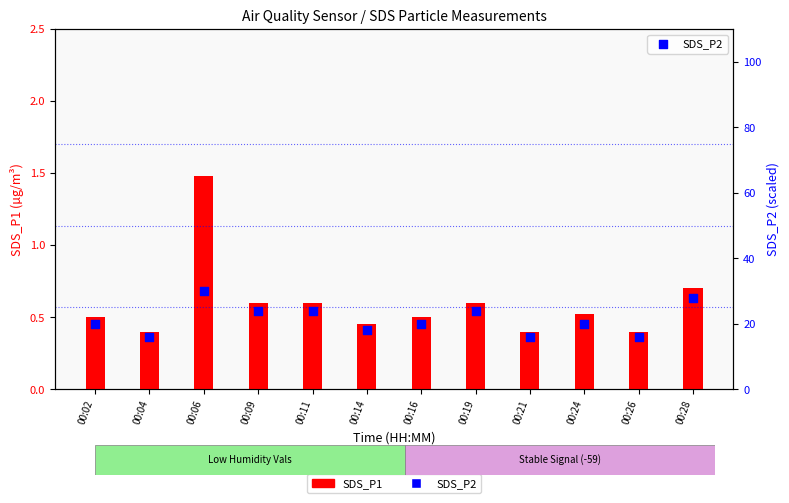

Which series has the largest total across all categories?

SDS_P2